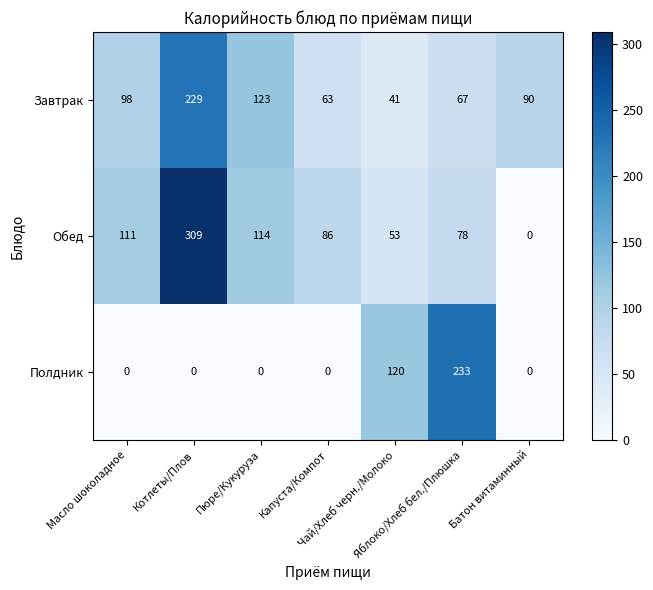

What is the maximum value shown in the chart?

309